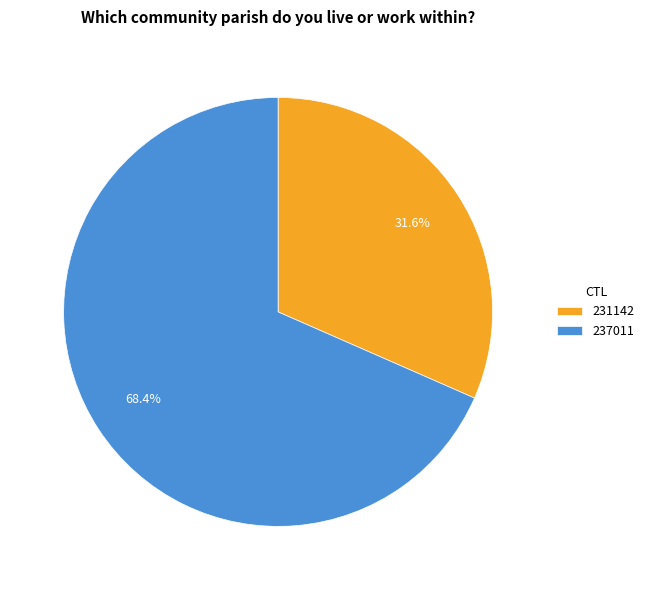

Rank the categories by value from lowest to highest.

231142, 237011